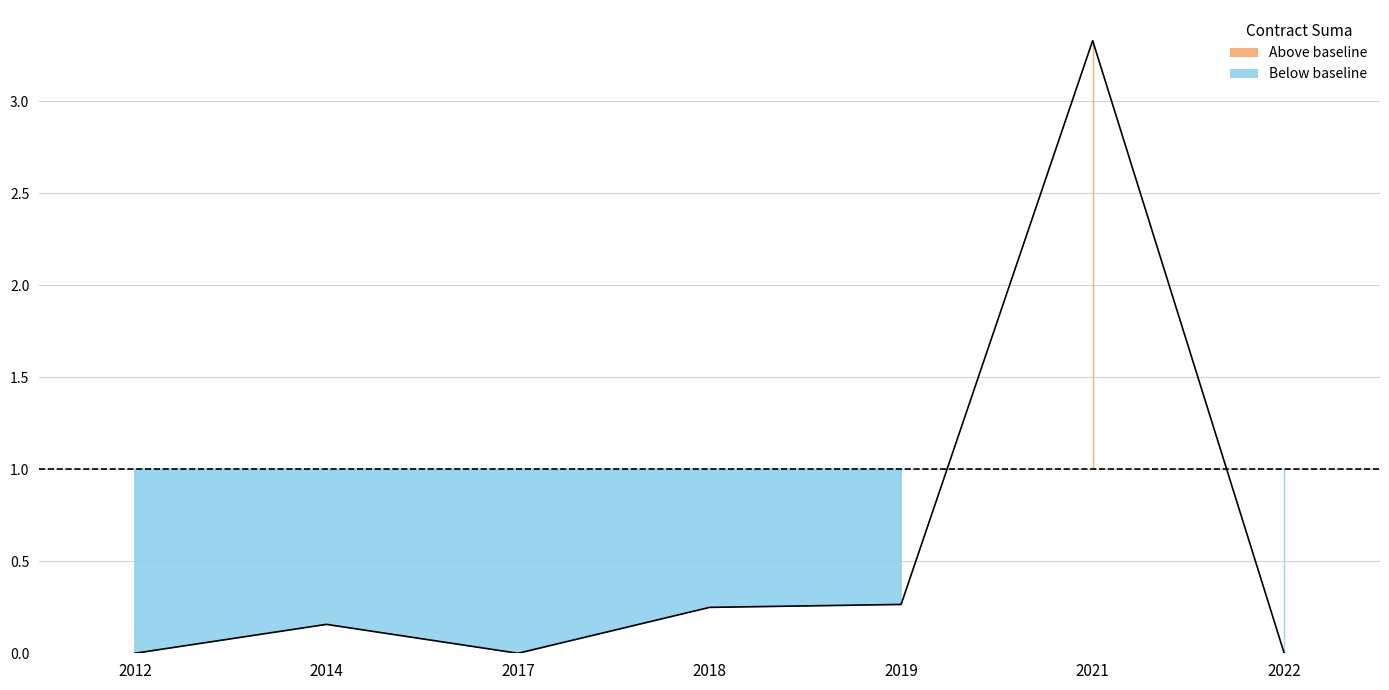

Reading right to left, what are all the values shown in this chart?

0.0	3.3	0.3	0.2	0.0	0.2	0.0